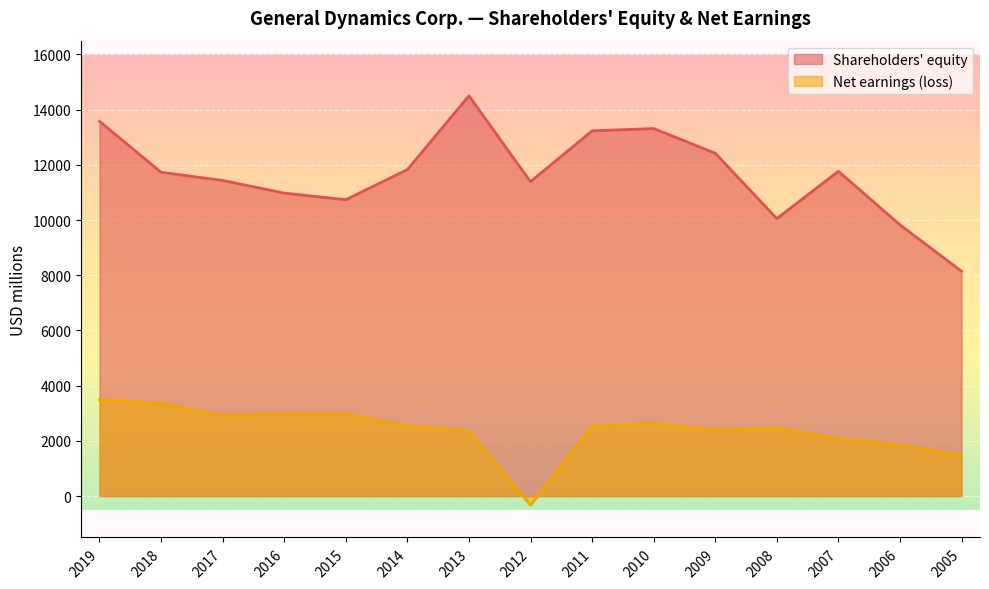

Is the value of Net earnings (loss) at 2012 greater than the value of Shareholders' equity at 2016?

No